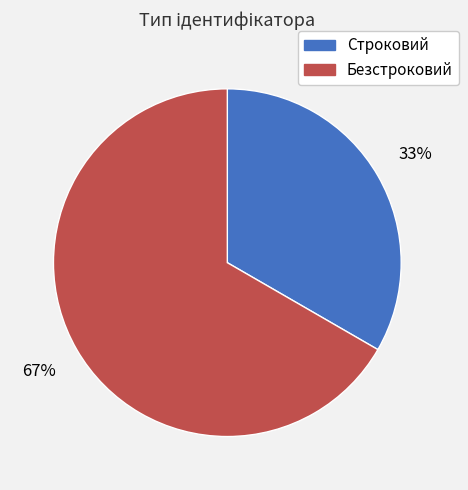

True or false: Безстроковий accounts for 67% of the total.

True